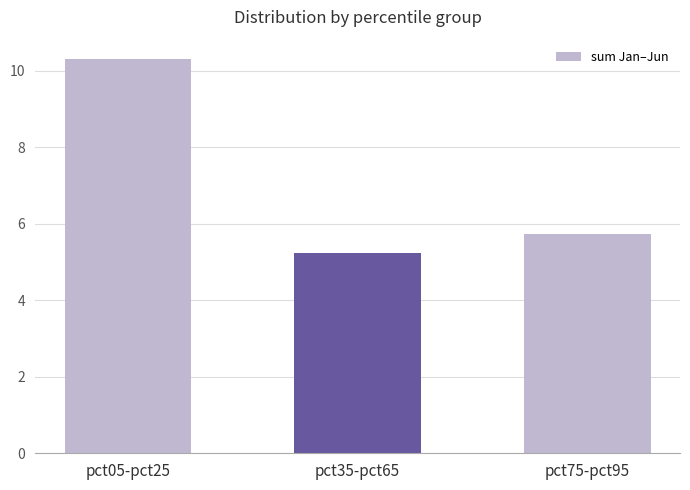

Is it true that the value at pct35-pct65 is 5.2?

True